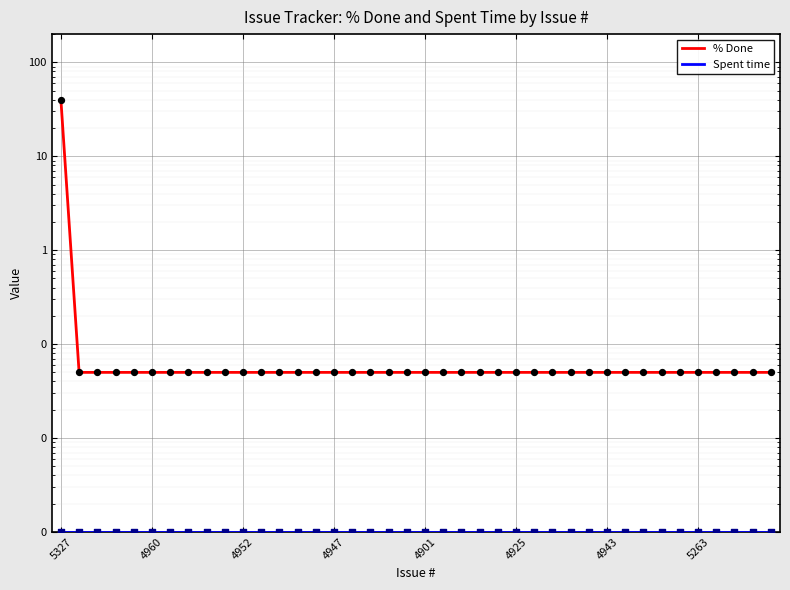

Which series reaches the minimum Y coordinate?

Spent time